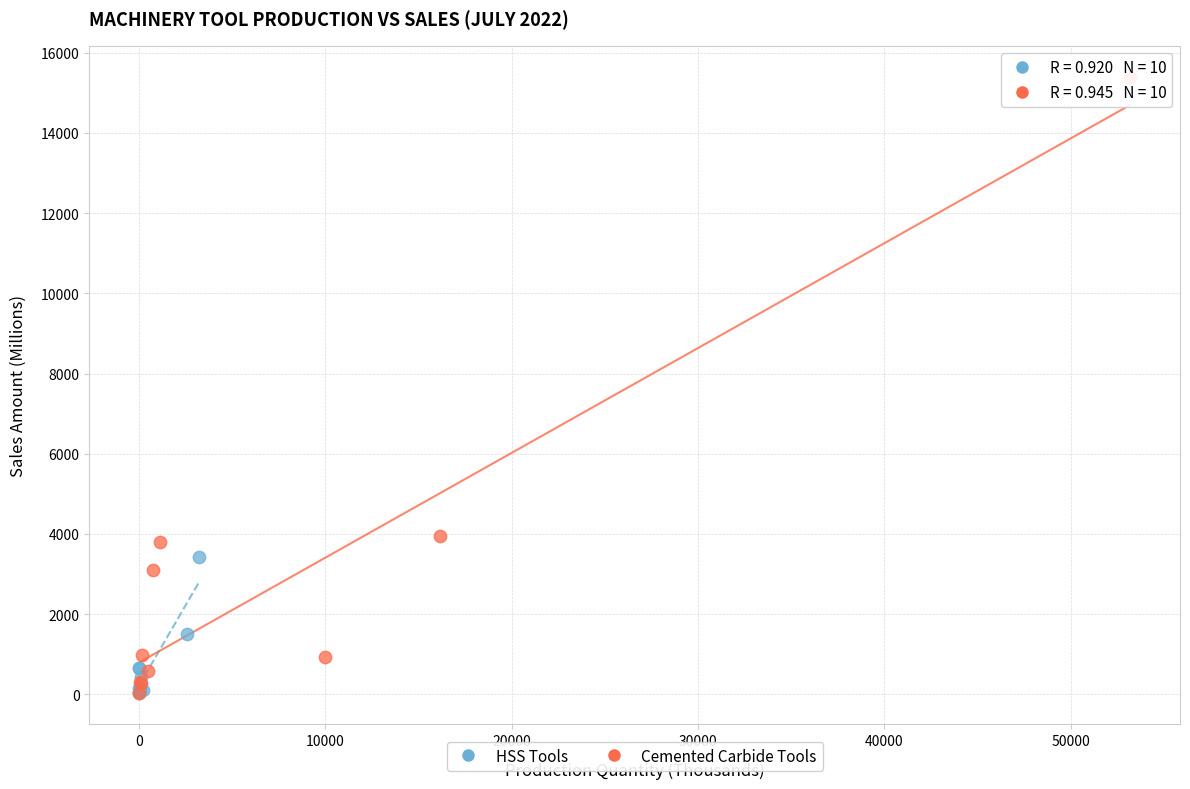

Which series has the largest Y range (max minus min)?

Cemented Carbide Tools